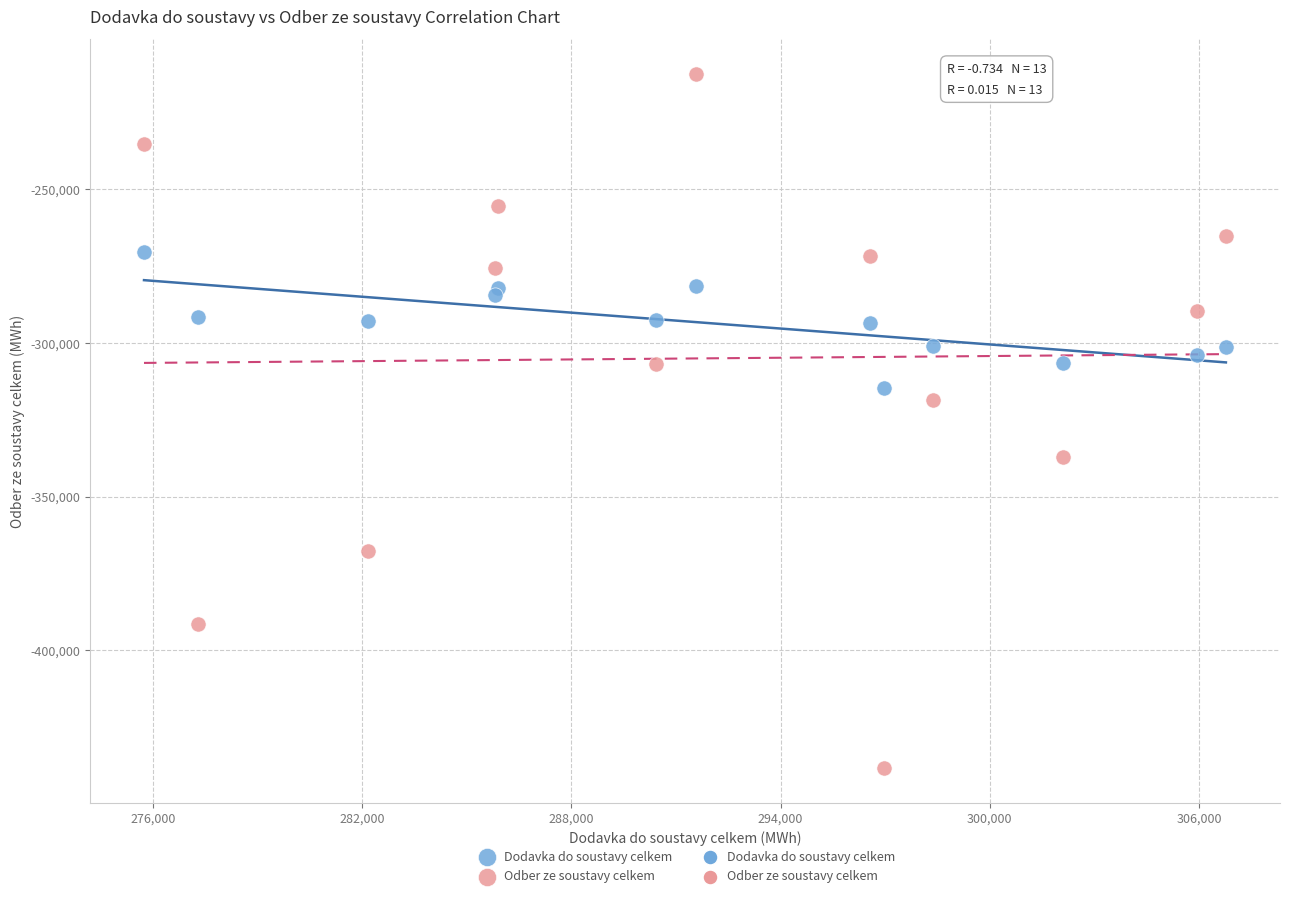

What is the X range (max minus min) for the scatter plot?

31031.6